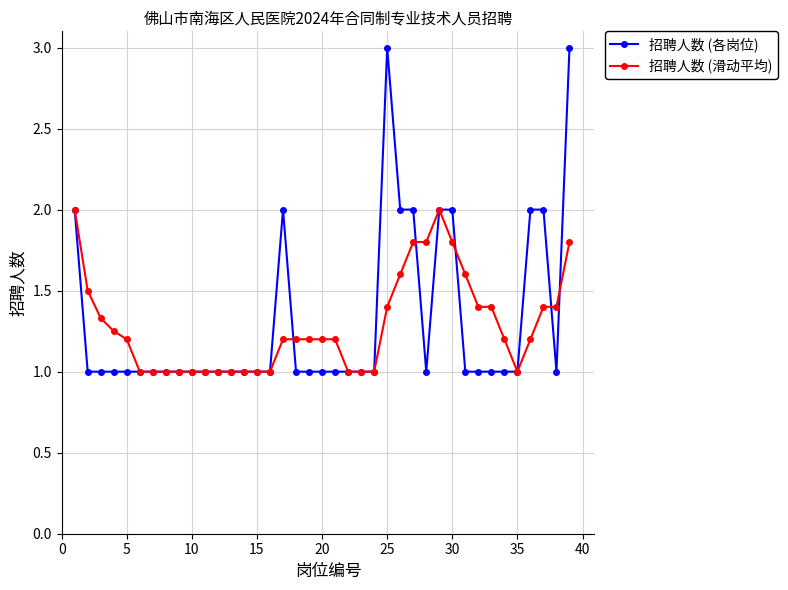

True or false: 招聘人数 (各岗位) has more than 0 points higher than both neighbors.

True